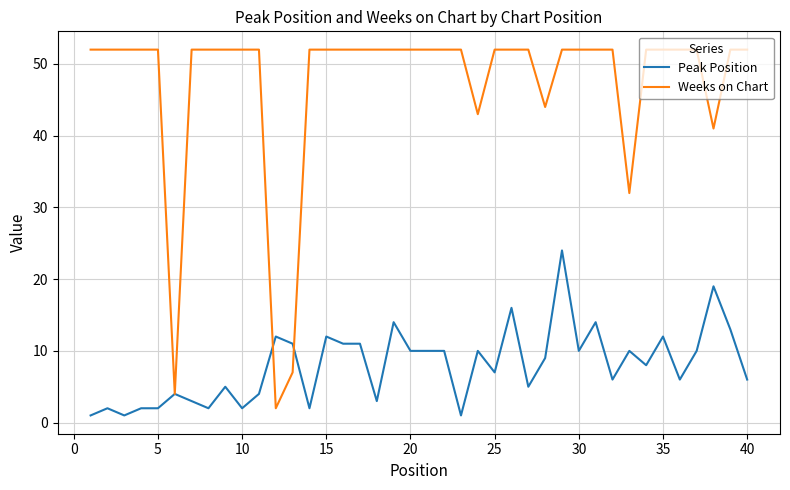

Which series has the largest total across all categories?

Weeks on Chart